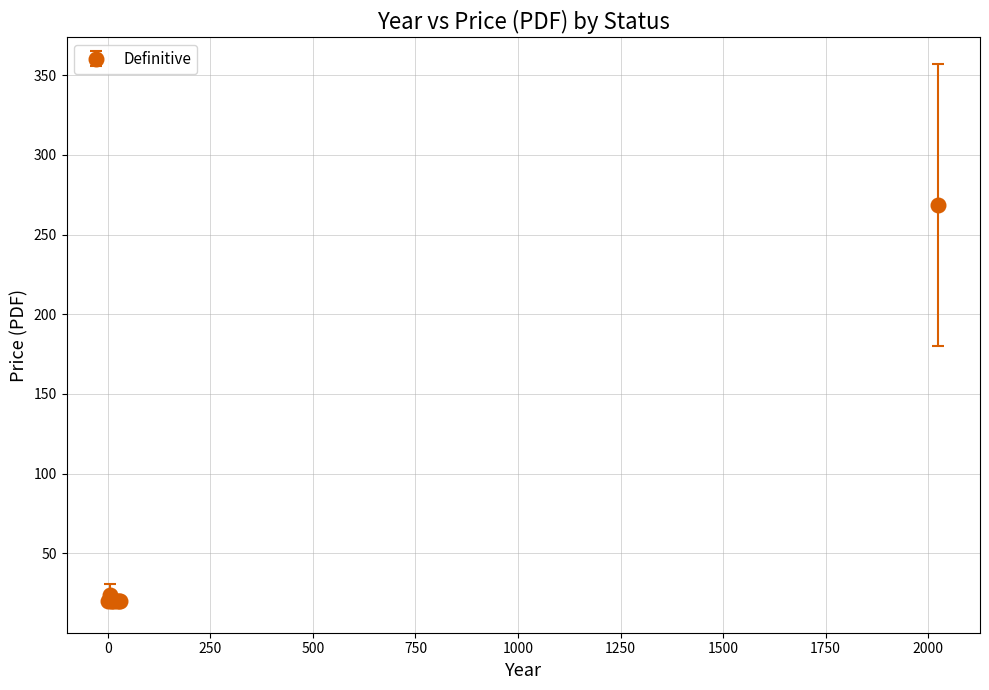

What is the value of the 4th point from the left?

20.0